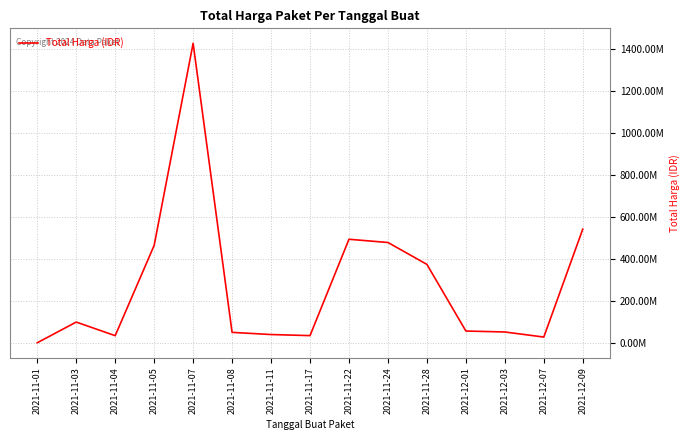

How many data points does each series have?

15